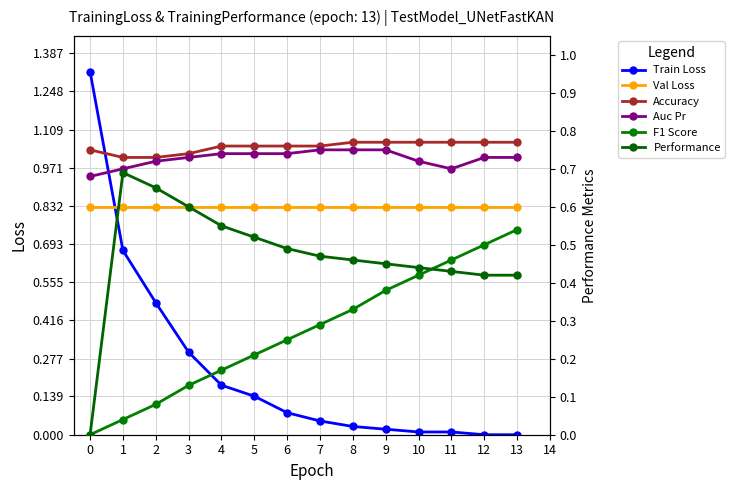

True or false: Auc Pr has more than 1 points higher than both neighbors.

False